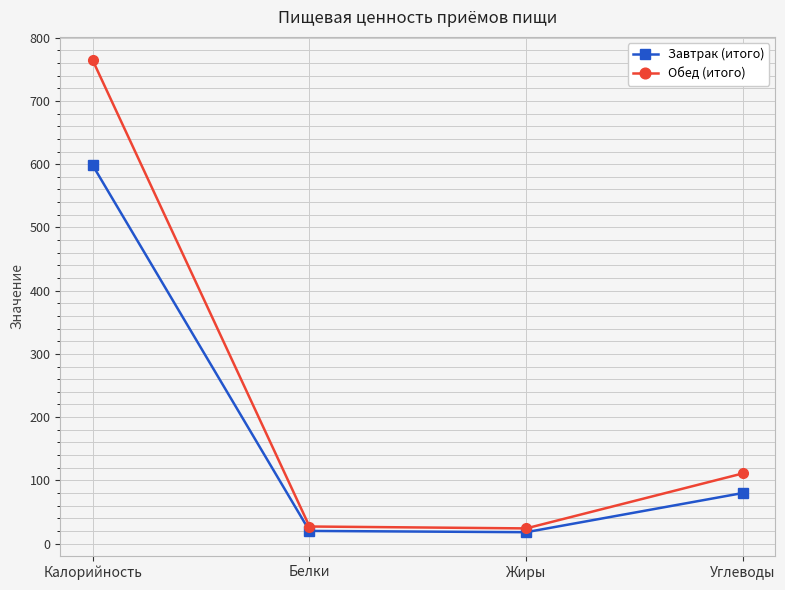

Where is Завтрак (итого) nearest to the value 308?

Углеводы